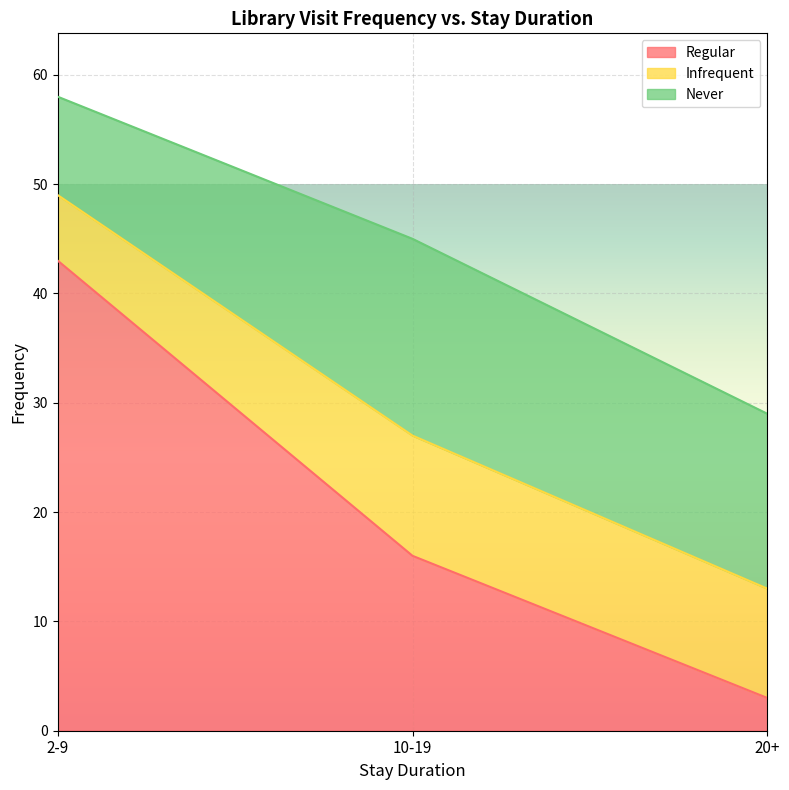

What is the approximate value of Regular at 10-19, to the nearest 5?

15